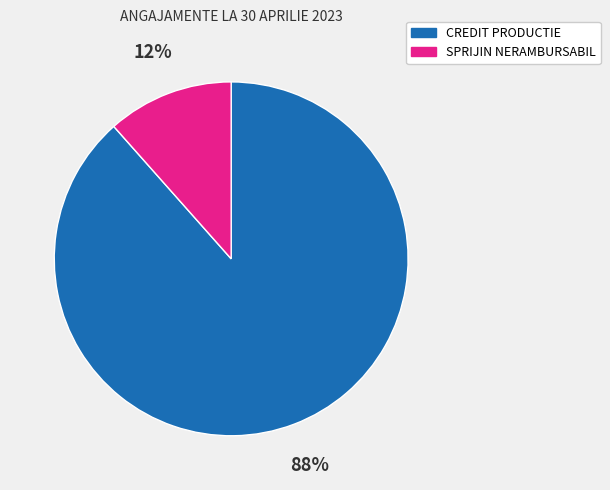

Which has a higher value, SPRIJIN NERAMBURSABIL or CREDIT PRODUCTIE?

CREDIT PRODUCTIE